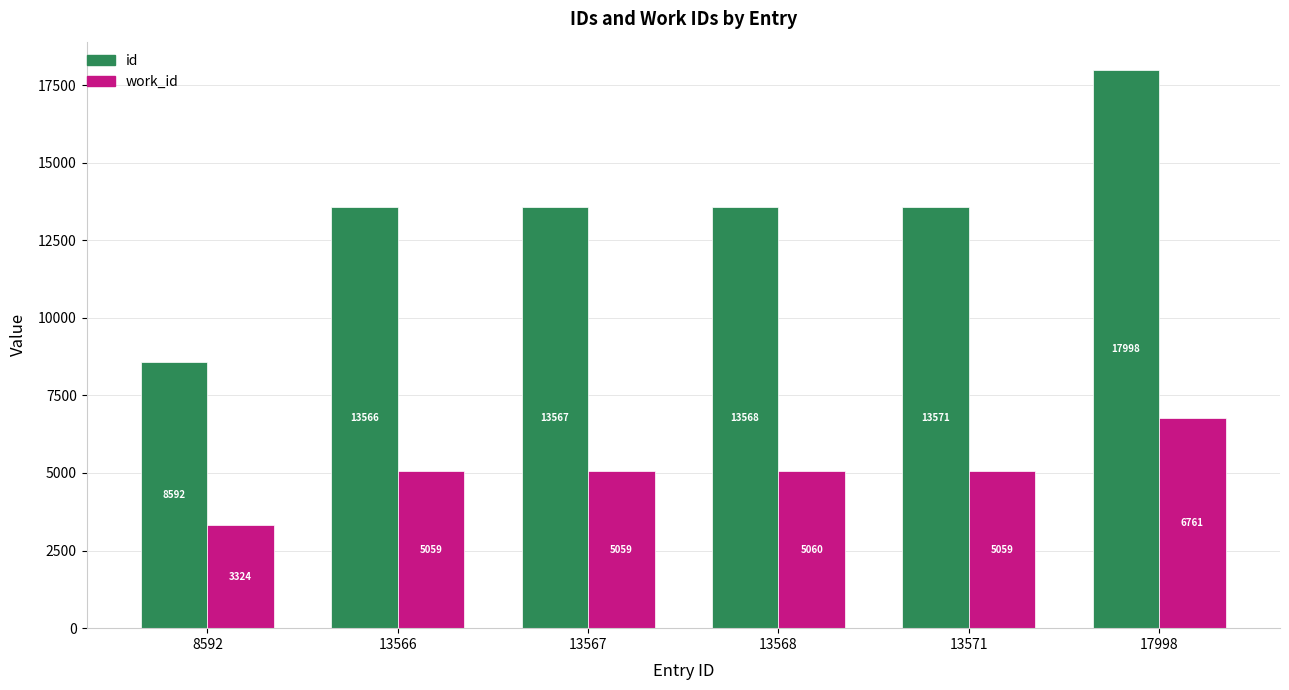

Is it true that work_id equals 1456 at 13568?

False